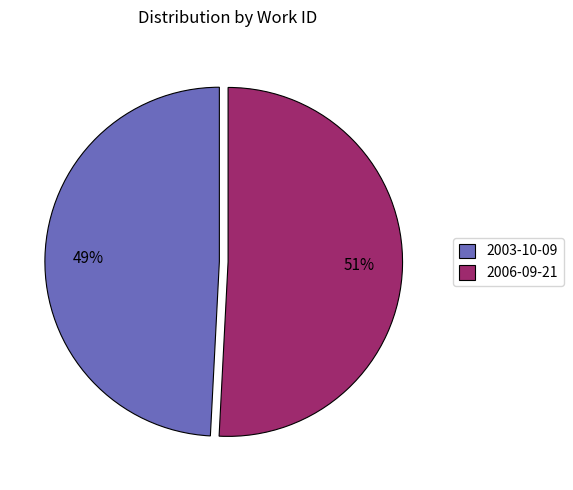

How many slices are in this pie chart?

2